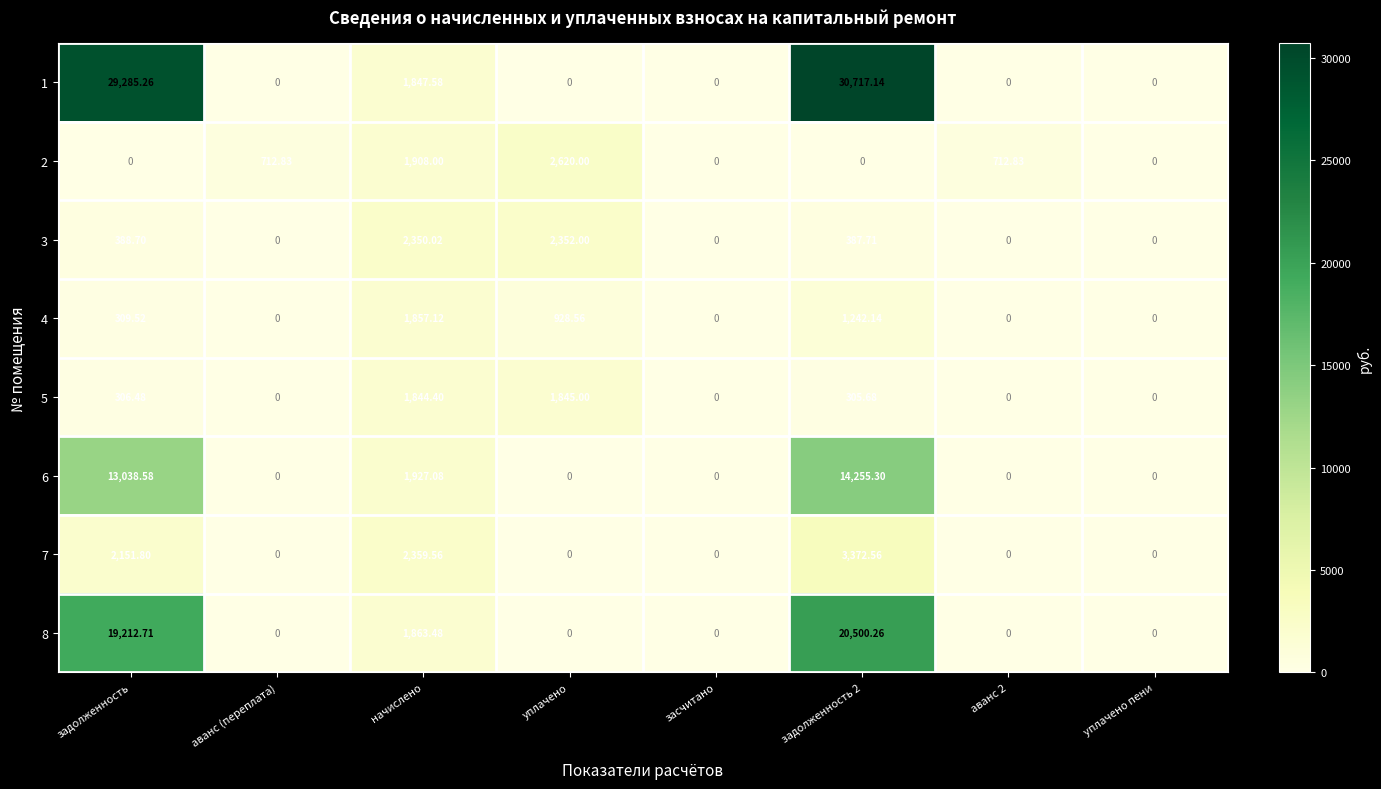

At which label is 4 closest to 928?

уплачено